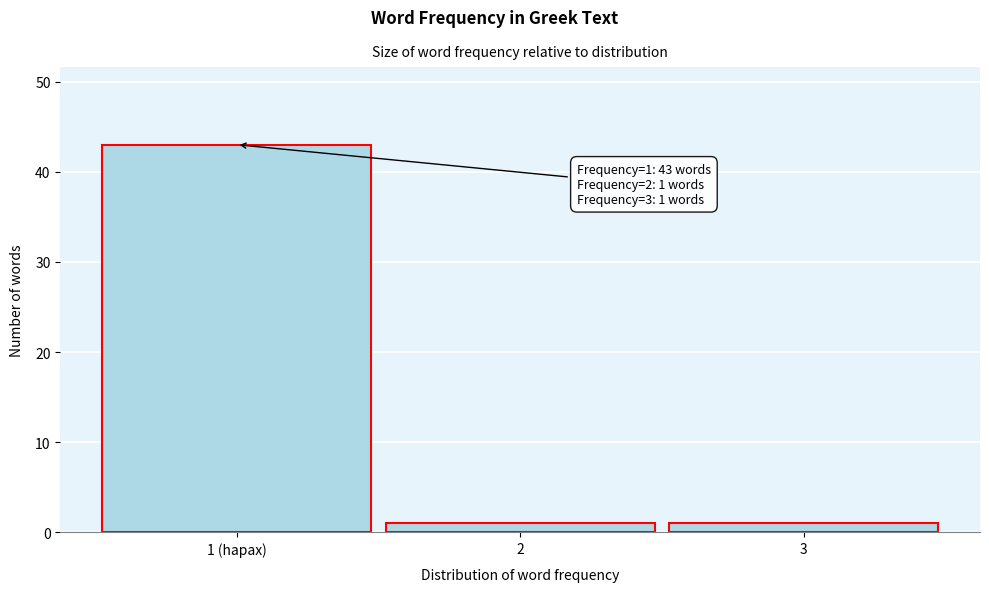

Reading right to left, list all the values displayed in this chart.

3=1	2=1	1 (hapax)=43